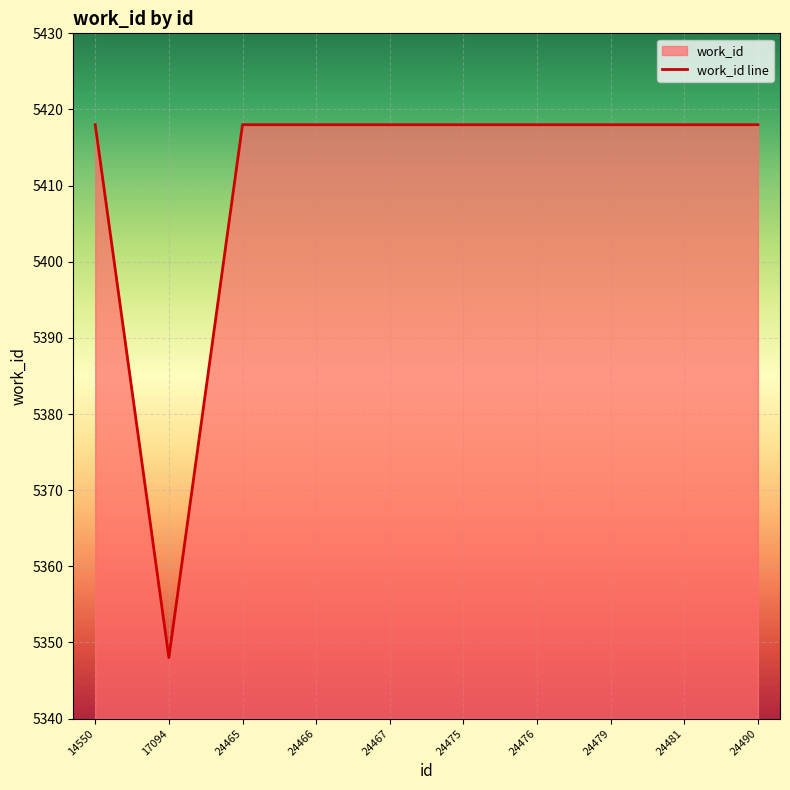

How many categories are shown in the chart?

10